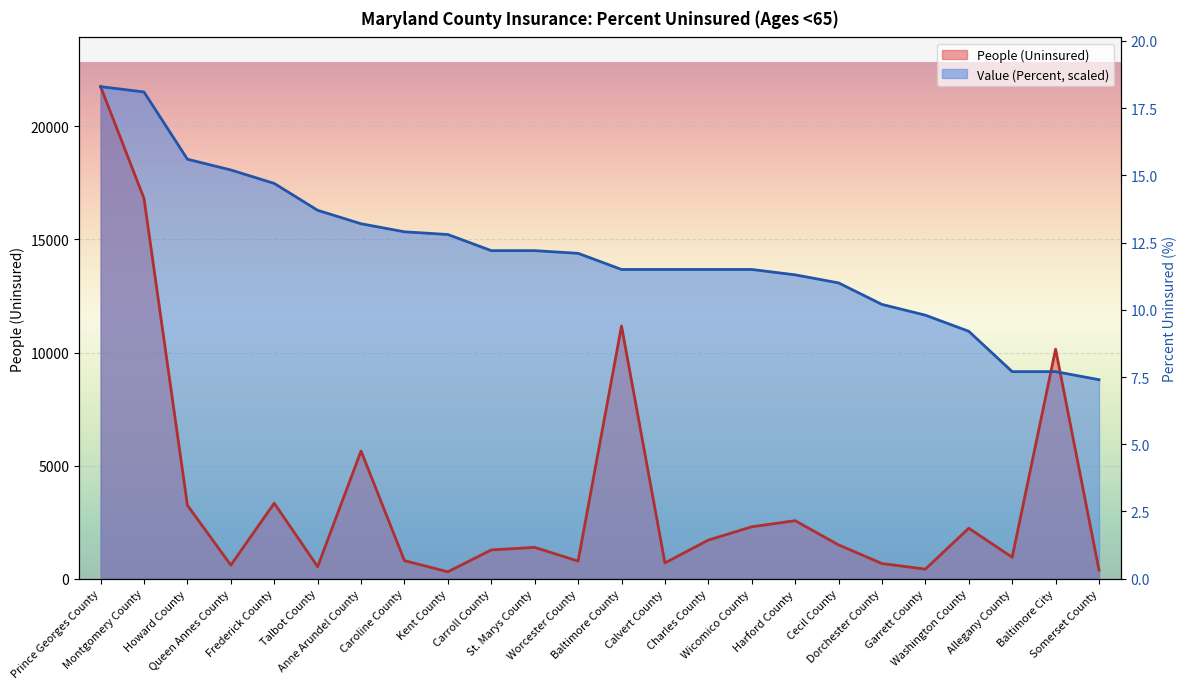

At which label does Value (Percent) reach its peak?

Prince Georges County